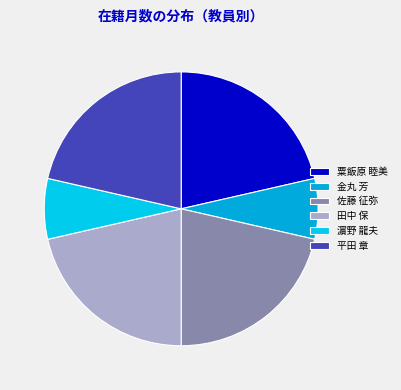

True or false: 金丸 芳 accounts for 18% of the total.

False